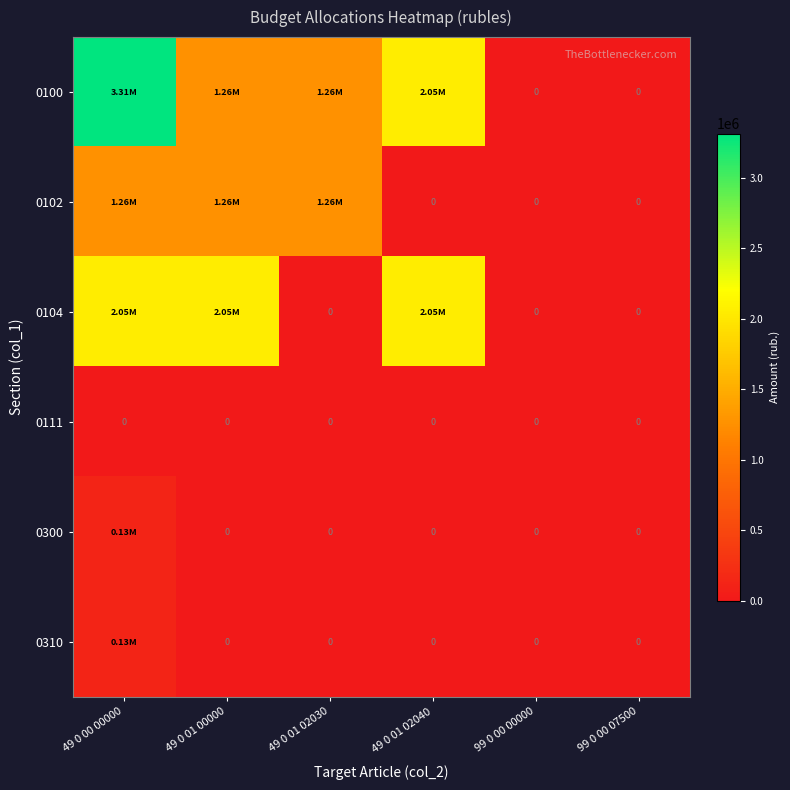

How many values in the 0100 series exceed 1260551?

4